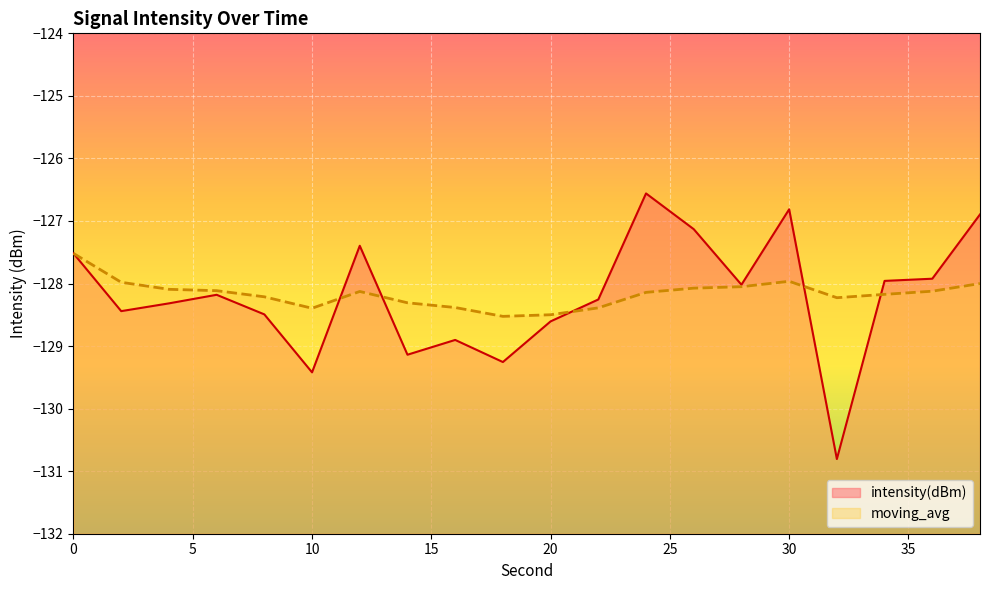

The value of intensity(dBm) at 12 is -217.0. True or false?

False